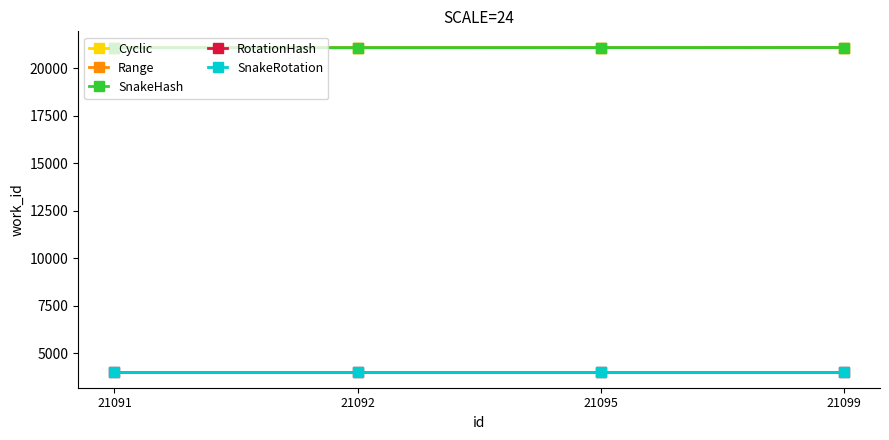

True or false: RotationHash and Cyclic cross at least once.

False